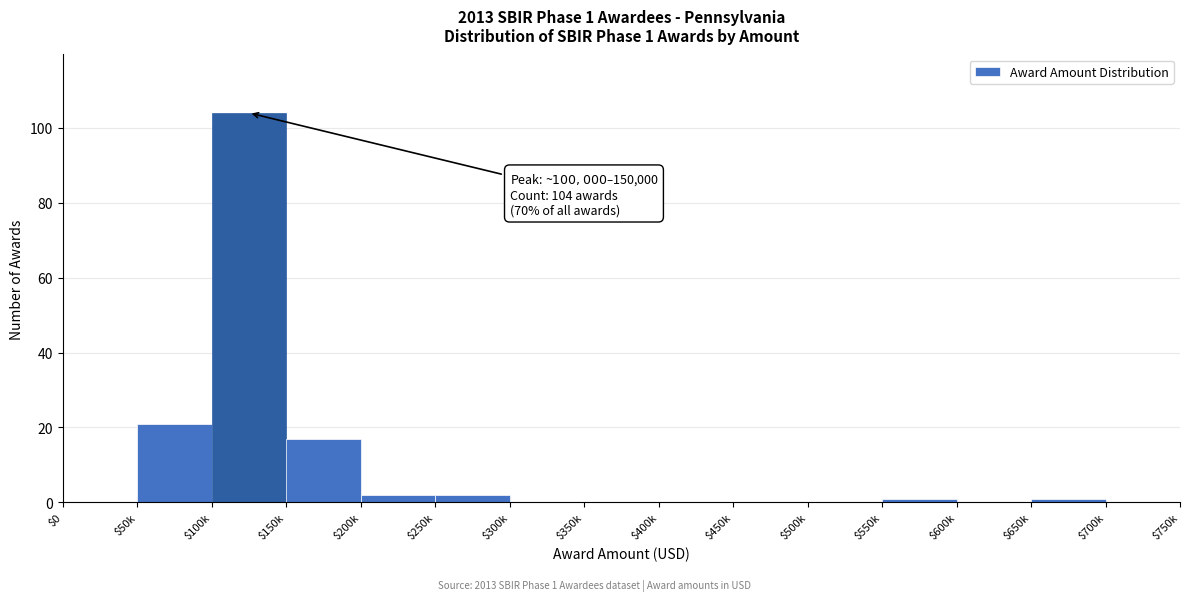

What is the greatest value displayed?

104